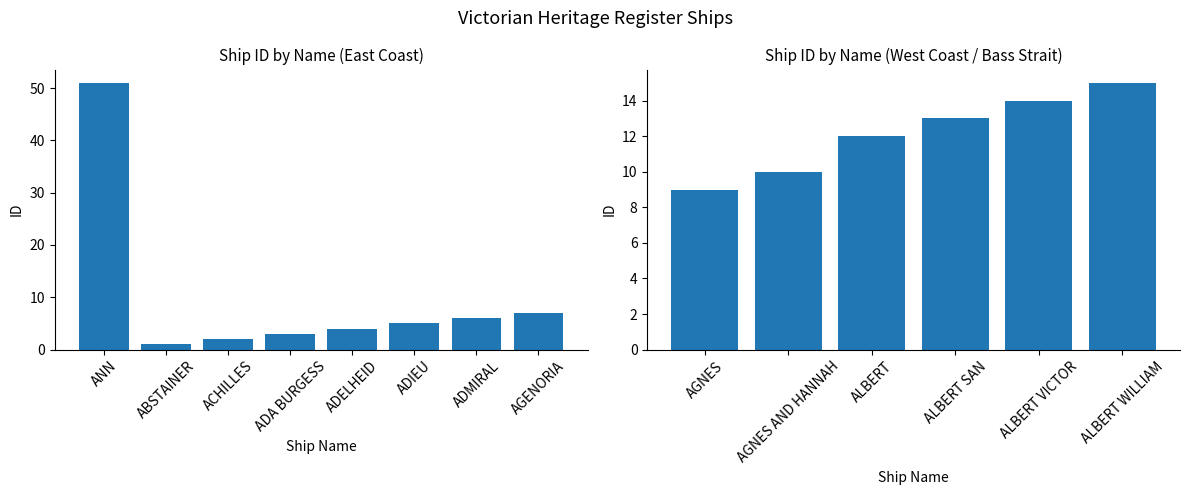

What is the average value of the ID (first half) series?

10